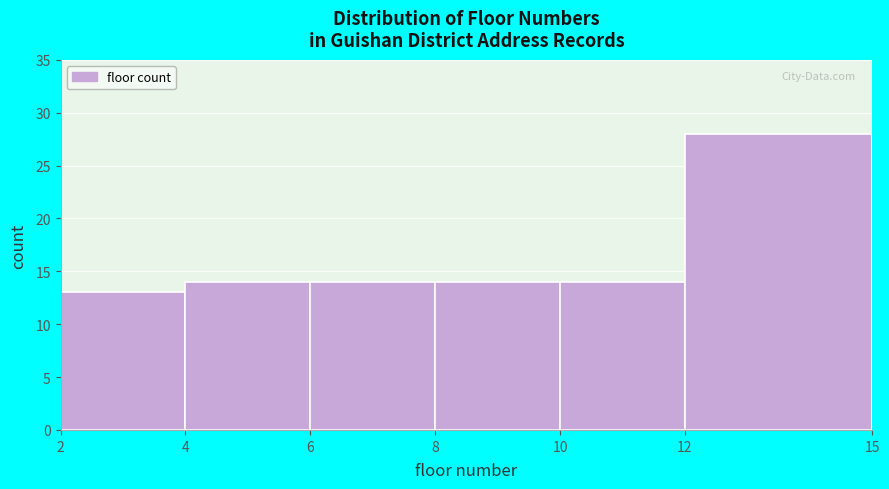

Reading left to right, transcribe this chart: for each bar, give the range it covers on the x-axis and its height. The values are not printed on the chart, so give them approximately, as read against the axis.

2 to 4: 13
4 to 6: 14
6 to 8: 14
8 to 10: 14
10 to 12: 14
12 to 15: 28